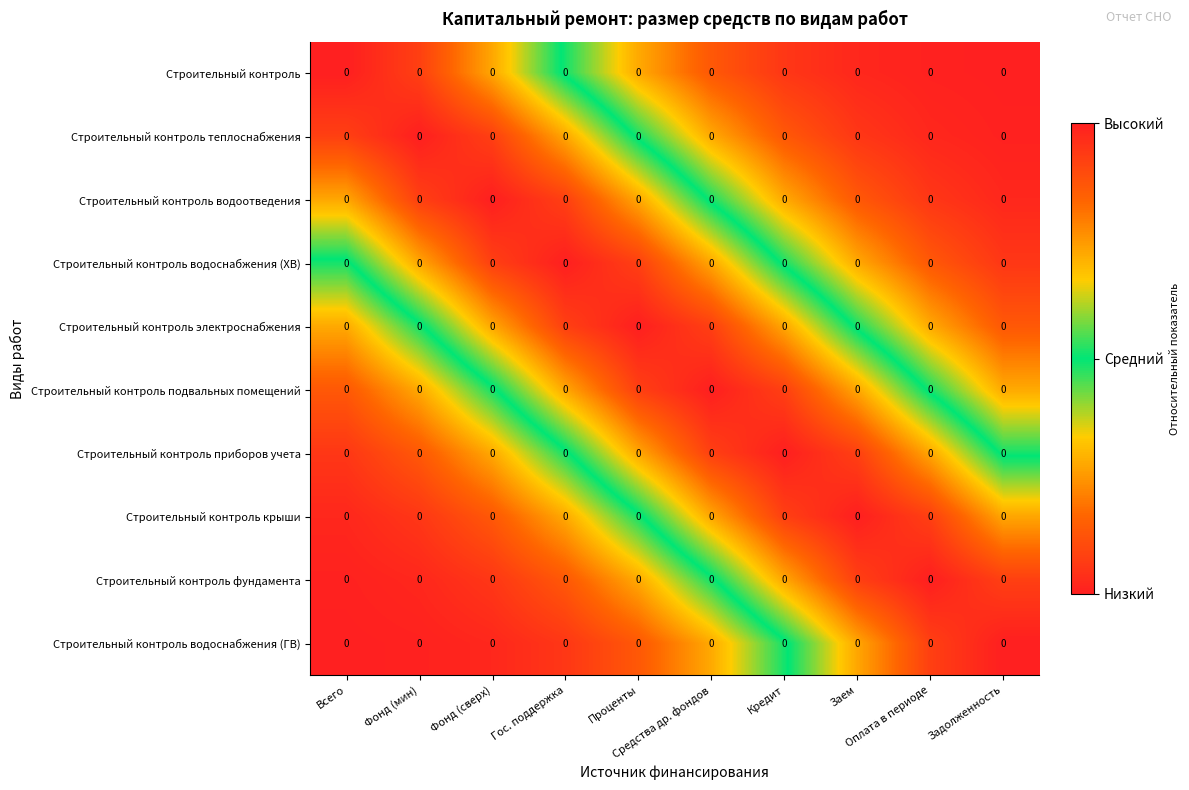

At Заем, list the series in order from largest to smallest.

Строительный контроль крыши, Строительный контроль приборов учета, Строительный контроль фундамента, Строительный контроль подвальных помещений, Строительный контроль водоснабжения (ГВ), Строительный контроль электроснабжения, Строительный контроль водоснабжения (ХВ), Строительный контроль водоотведения, Строительный контроль теплоснабжения, Строительный контроль